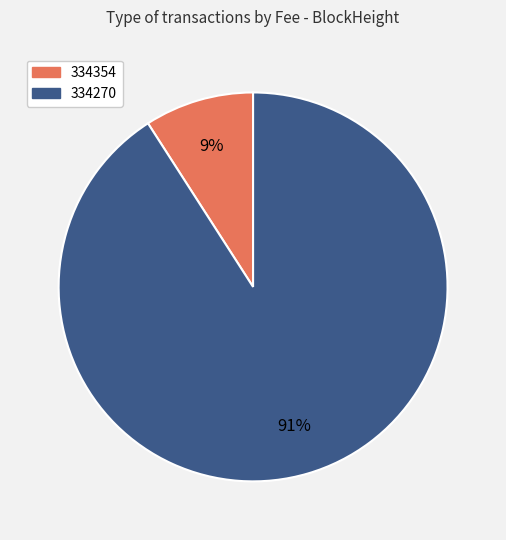

Is the sum of 334270 and 334354 greater than half?

Yes